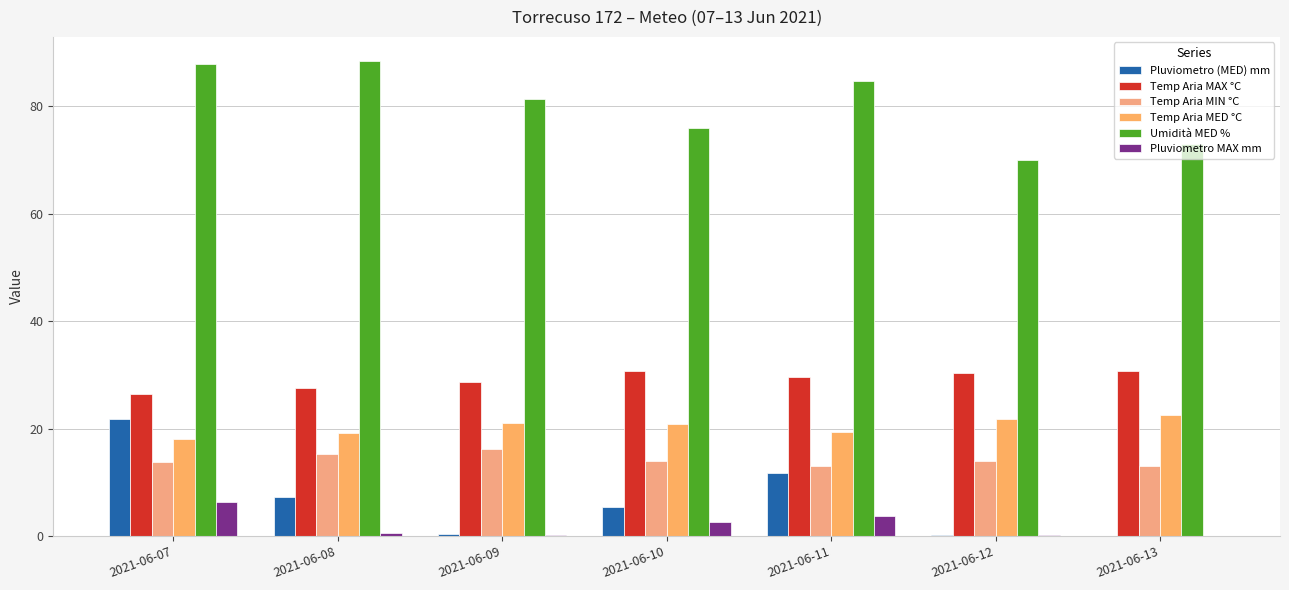

Count the number of categories in the chart.

7